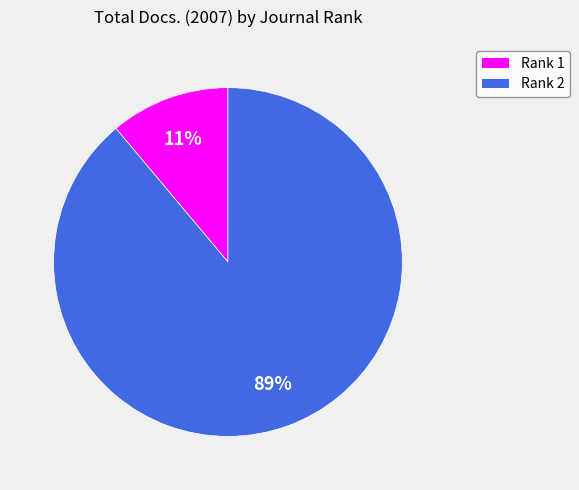

How many segments does this pie chart have?

2